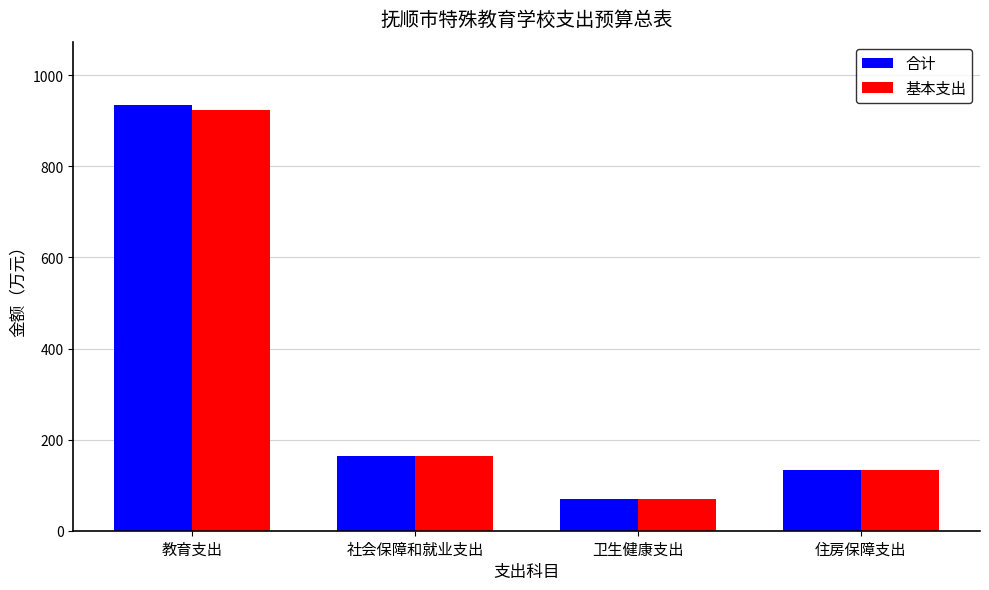

Which series has the widest spread of values?

合计